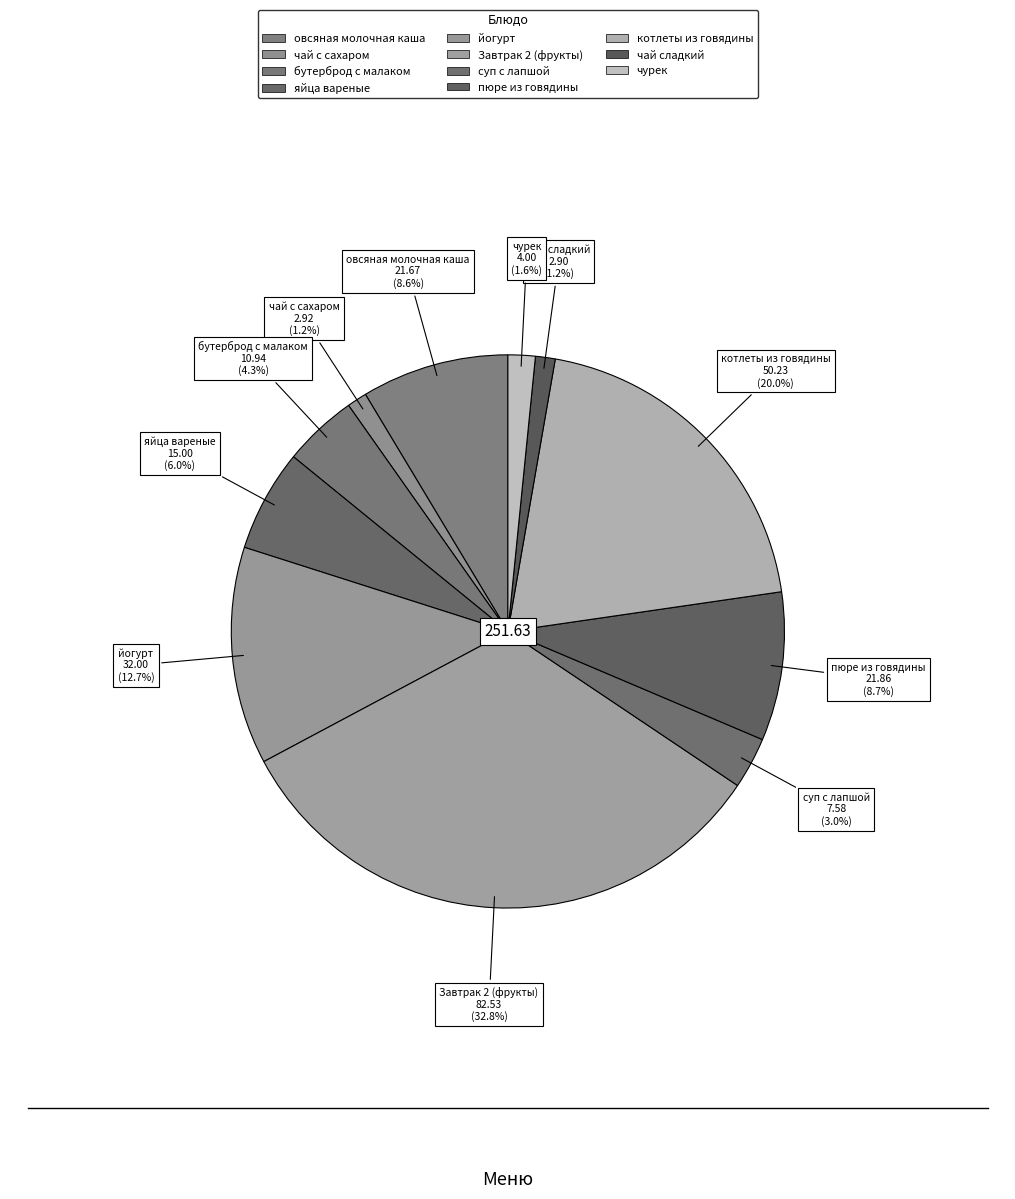

To the nearest percent, what is the difference between the largest and smallest slice percentages?

32%